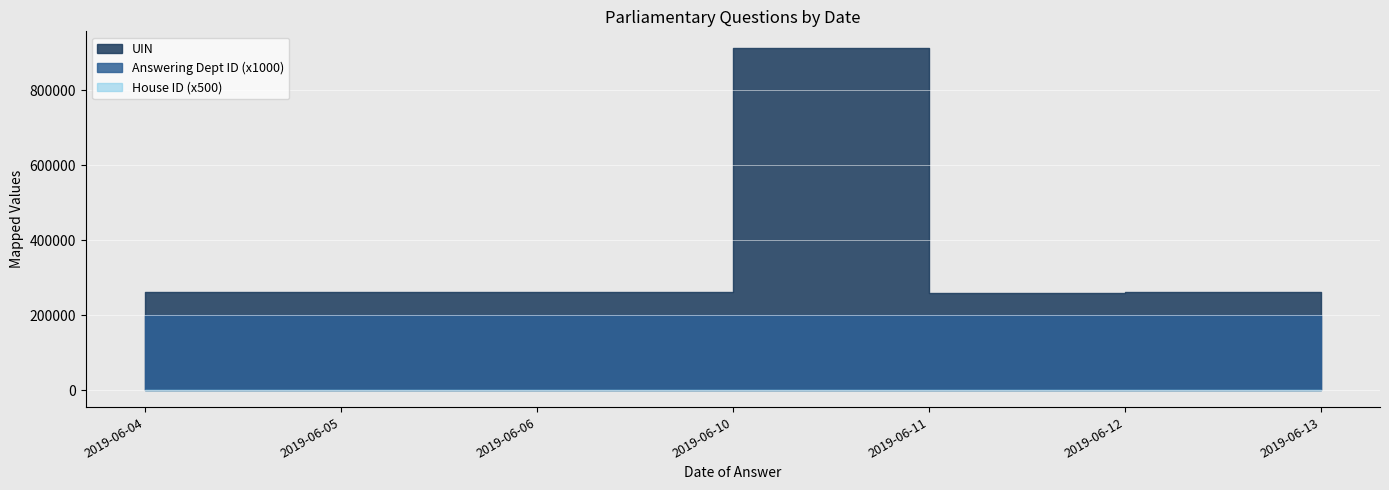

Which series has the largest total across all categories?

UIN